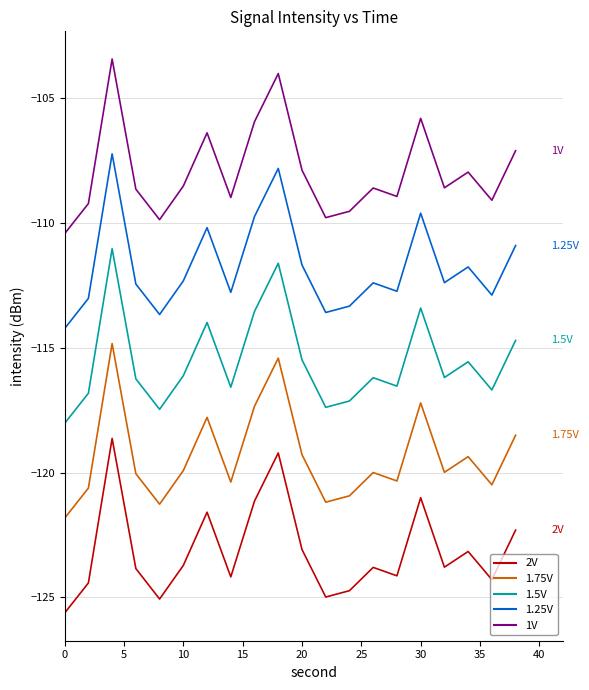

True or false: 1.75V and 1.25V cross at least once.

False